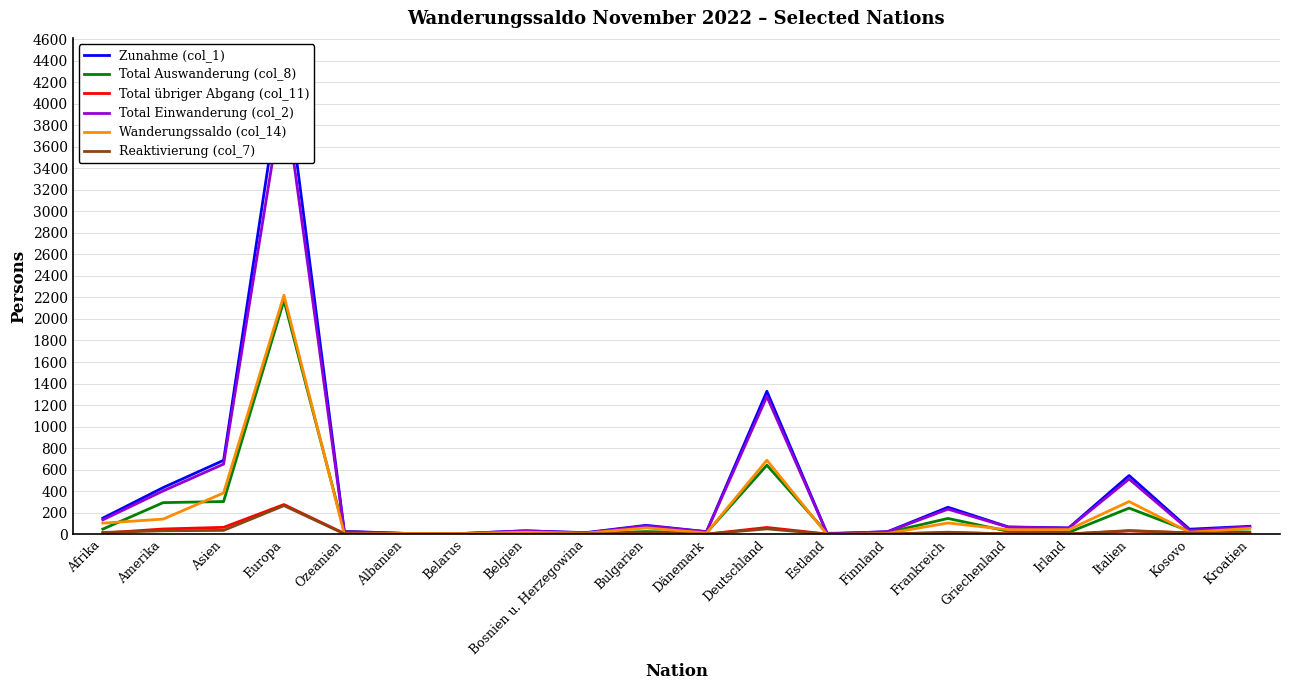

How many values in the Total übriger Abgang (col_11) series are below 4?

10